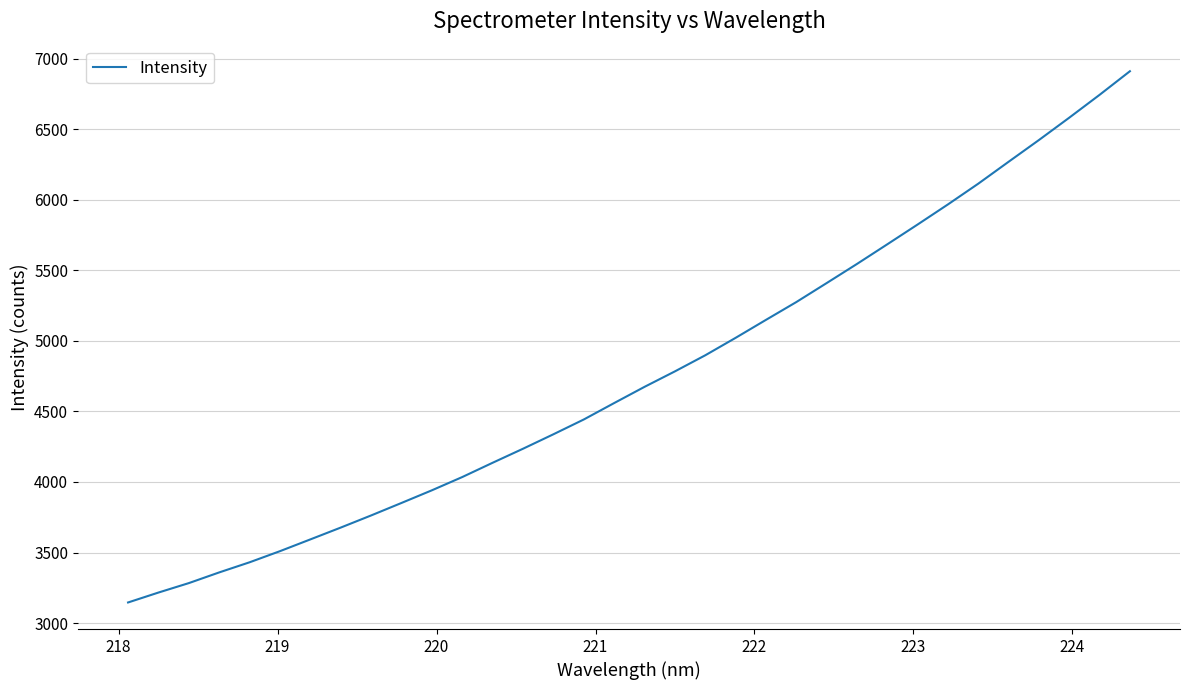

What is the greatest value displayed?

6909.8